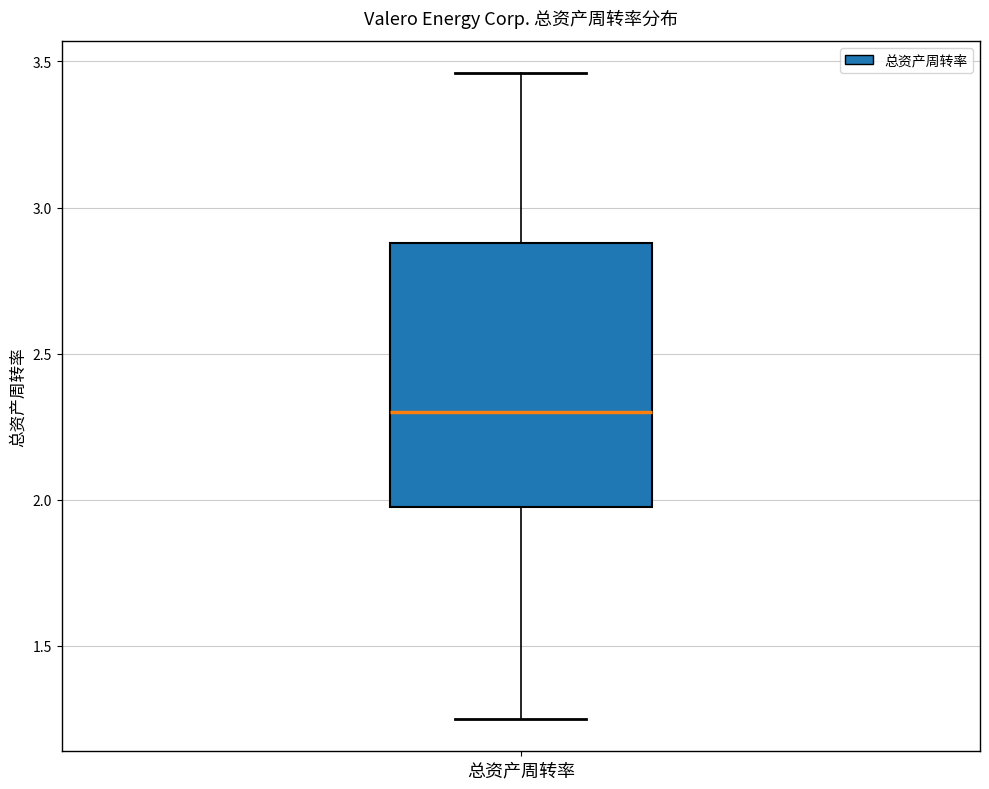

Where is the lower edge of the box for 总资产周转率 on the y-axis? The values are not printed on the chart, so give them approximately, as read against the axis.

2.00